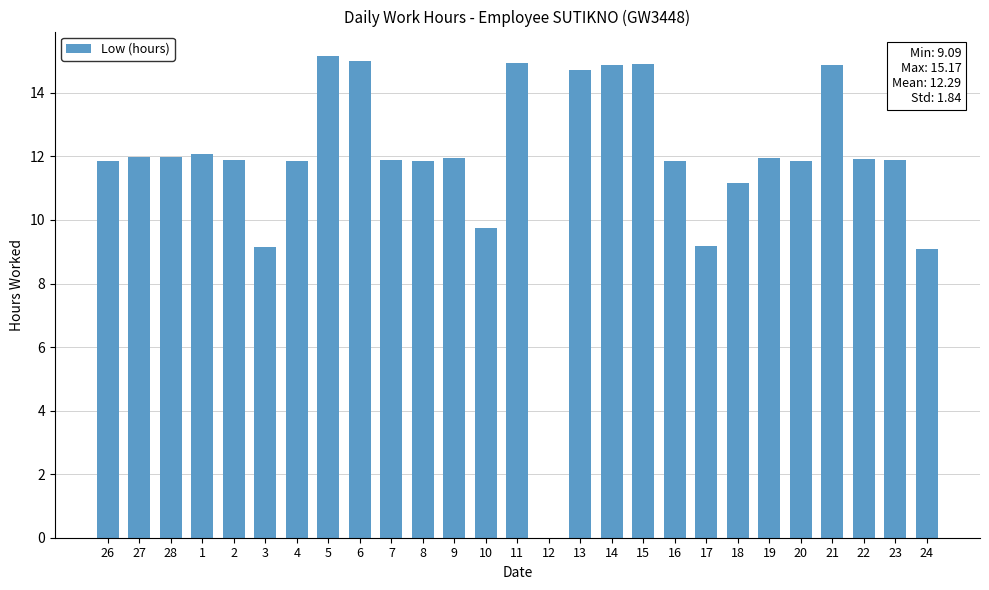

How many data points does each series have?

27